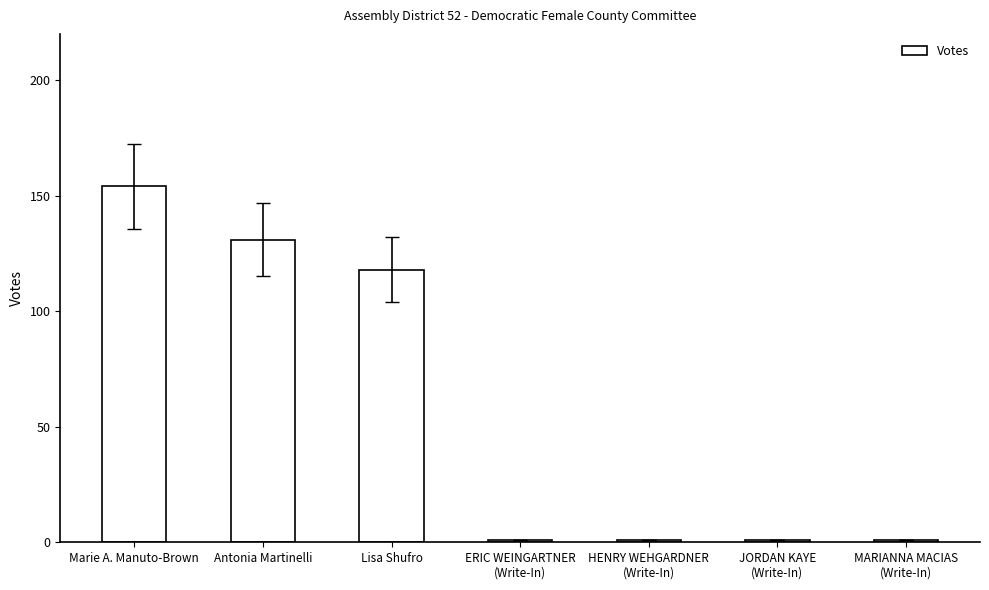

What is the average value?

58